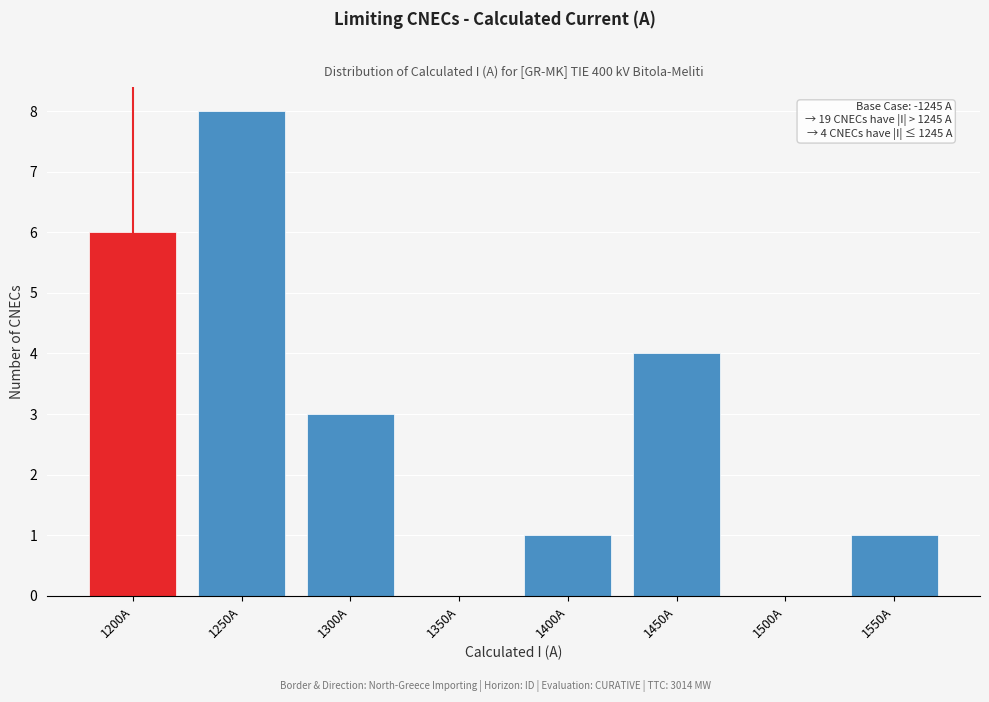

Reading right to left, list all the values displayed in this chart.

1550A=1	1500A=0	1450A=4	1400A=1	1350A=0	1300A=3	1250A=8	1200A=6